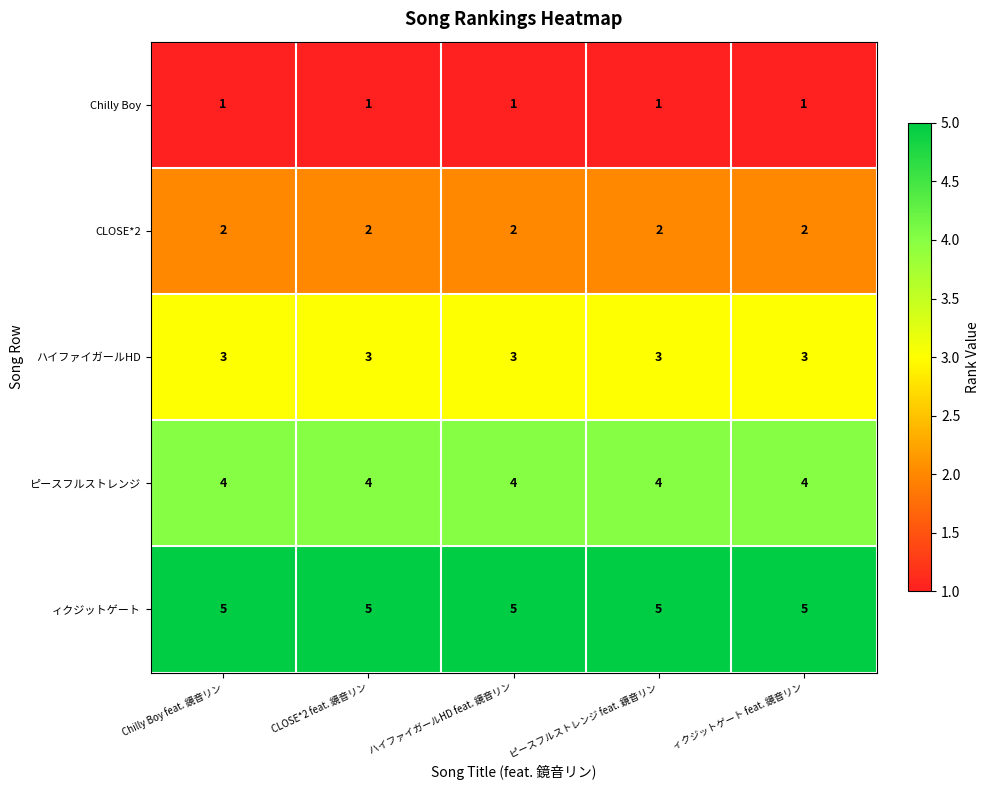

What is the difference between the highest and lowest values at CLOSE*2 feat. 鏡音リン?

4